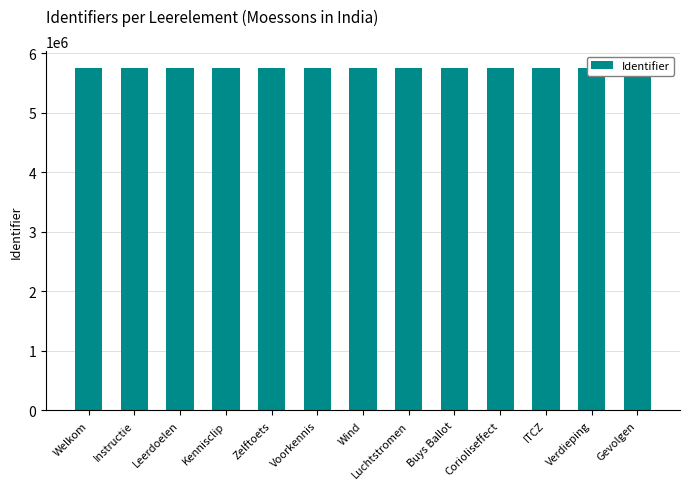

How many bars are there in total?

13